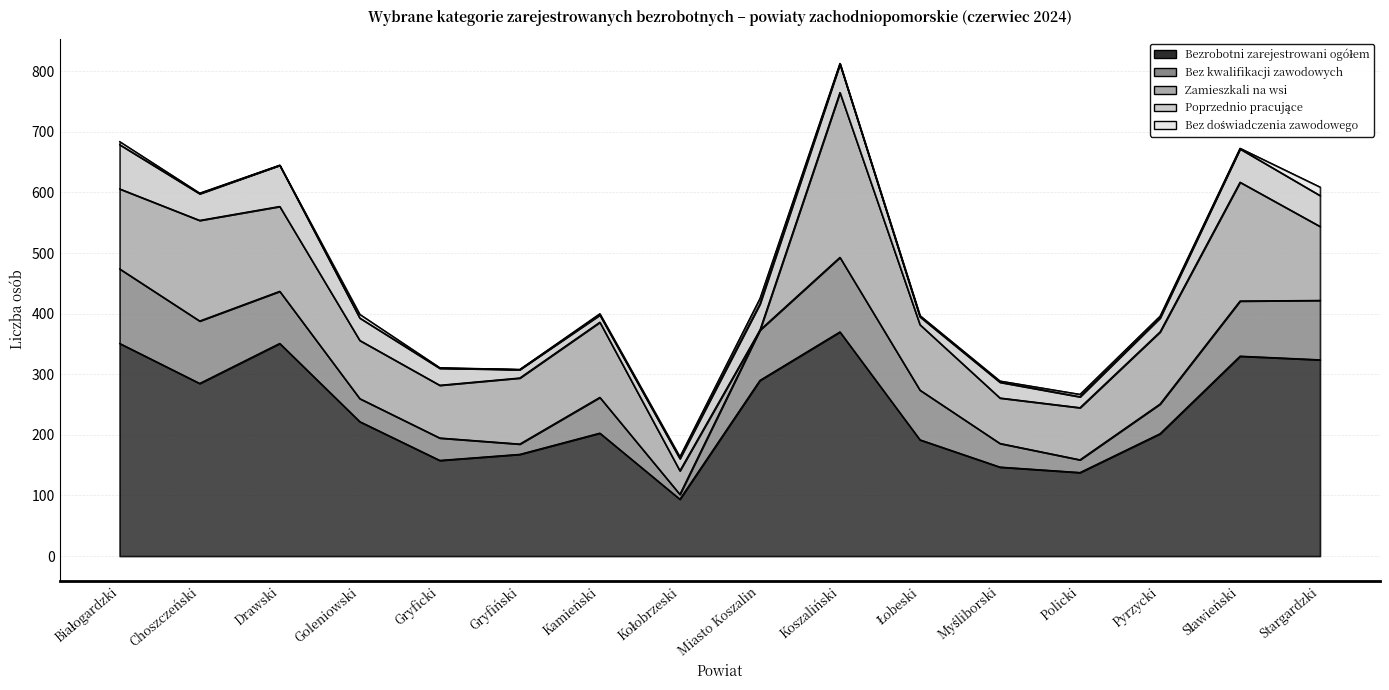

Between which two adjacent categories do Zamieszkali na wsi and Bez doświadczenia zawodowego first intersect?

Kołobrzeski and Miasto Koszalin